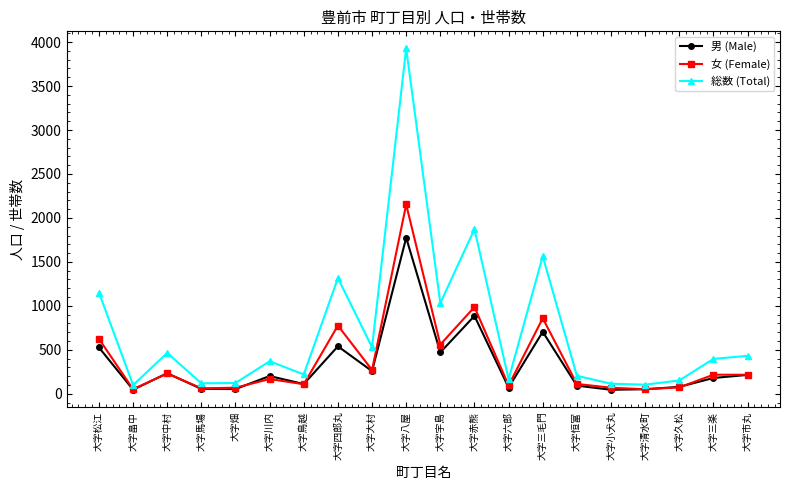

Does the chart have visible grid lines?

No